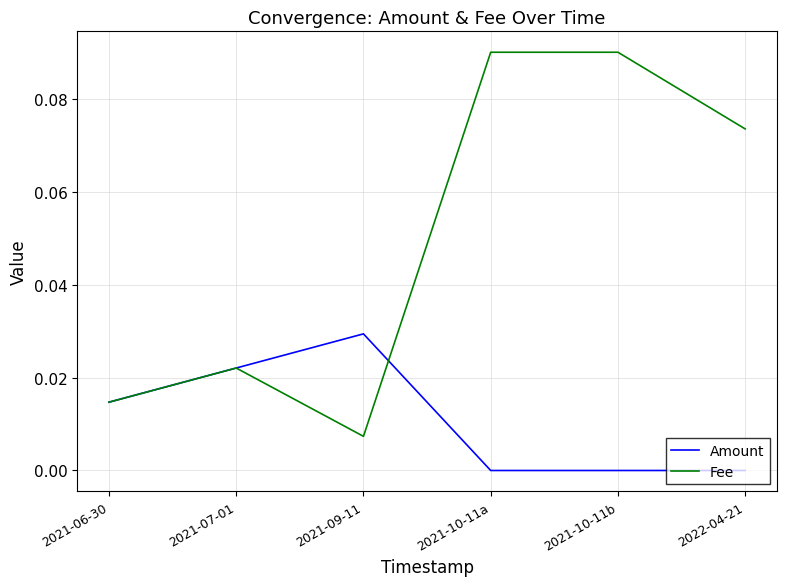

Which series has the largest range (max minus min)?

Fee